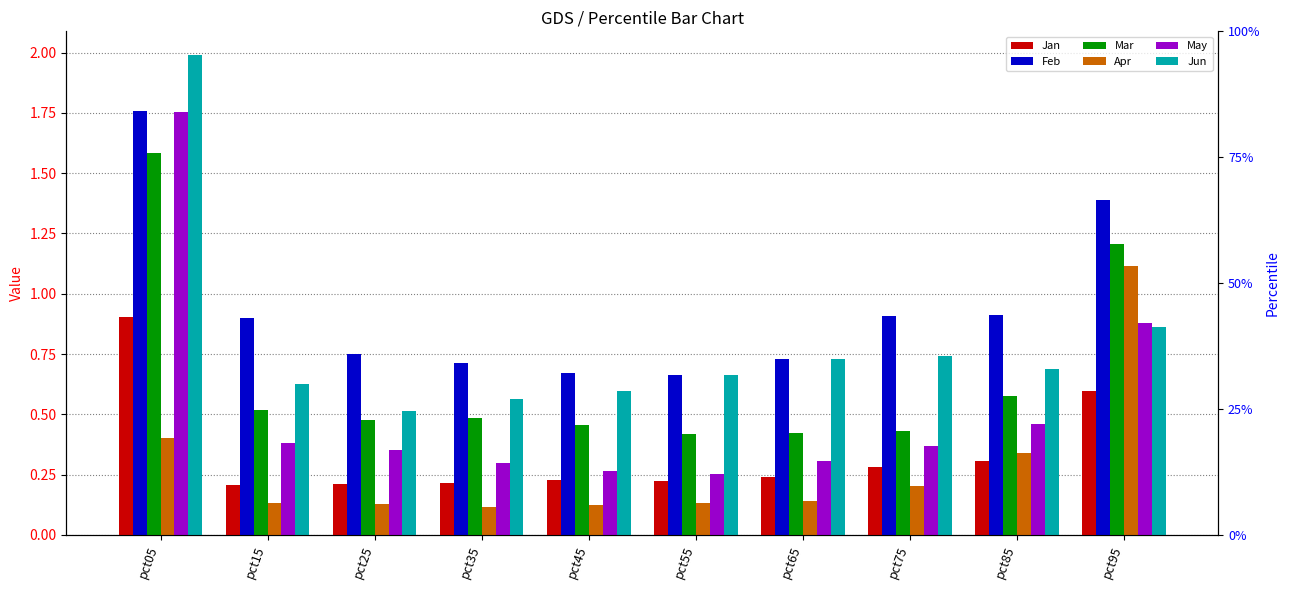

What is the difference between the highest and lowest values at pct55?

0.5